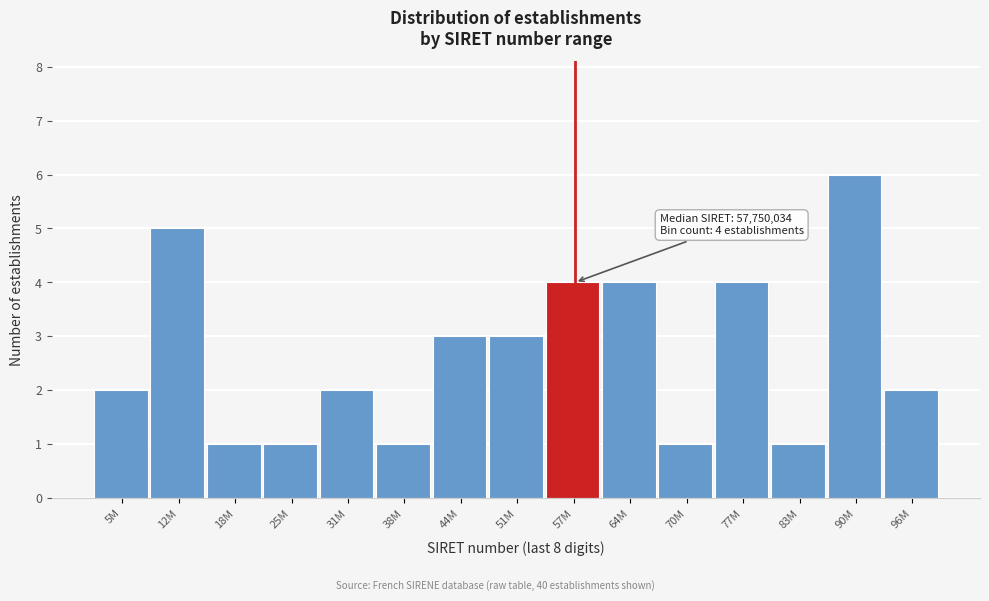

Reading left to right, what are all the values shown in this chart?

5M=2	12M=5	18M=1	25M=1	31M=2	38M=1	44M=3	51M=3	57M=4	64M=4	70M=1	77M=4	83M=1	90M=6	96M=2